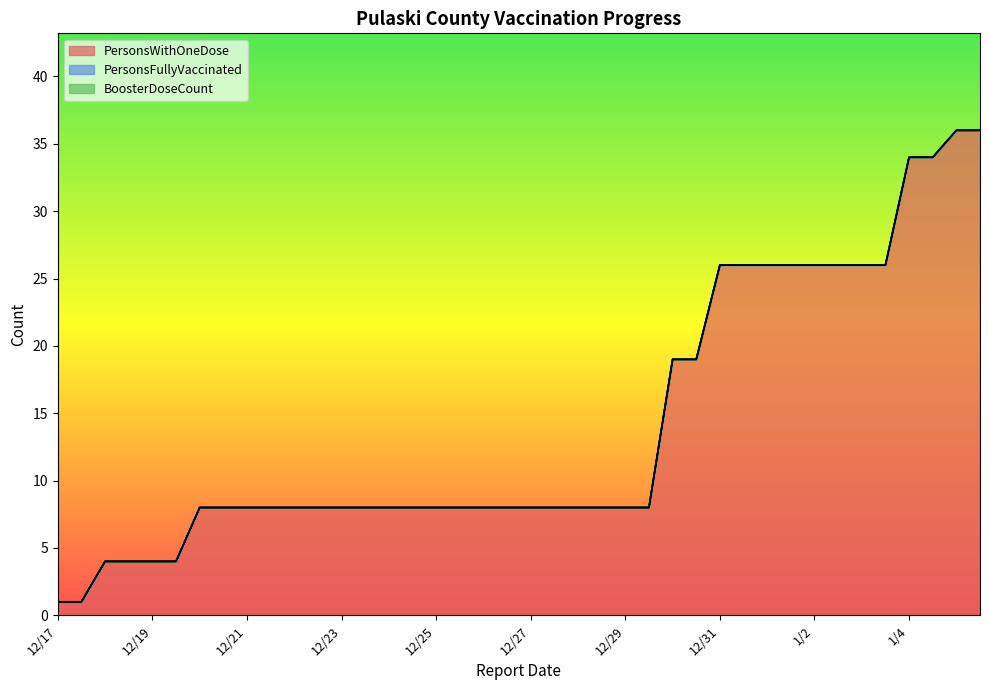

Which label corresponds to the largest value in the chart?

1/5